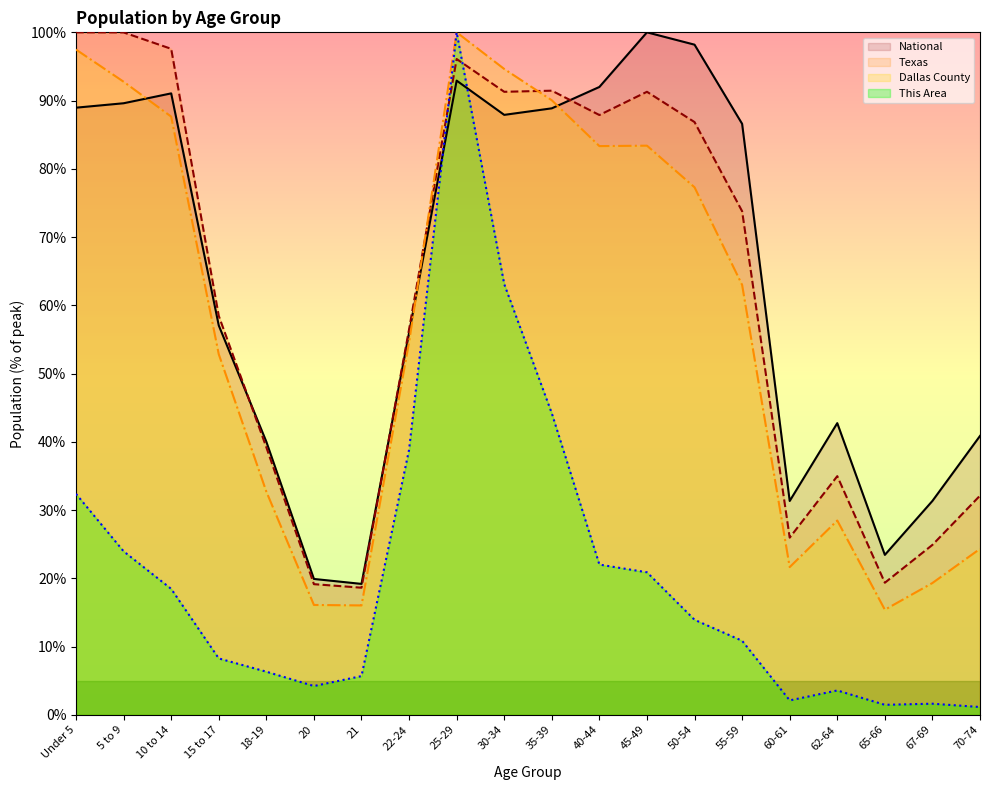

What position from the left is 70-74?

20